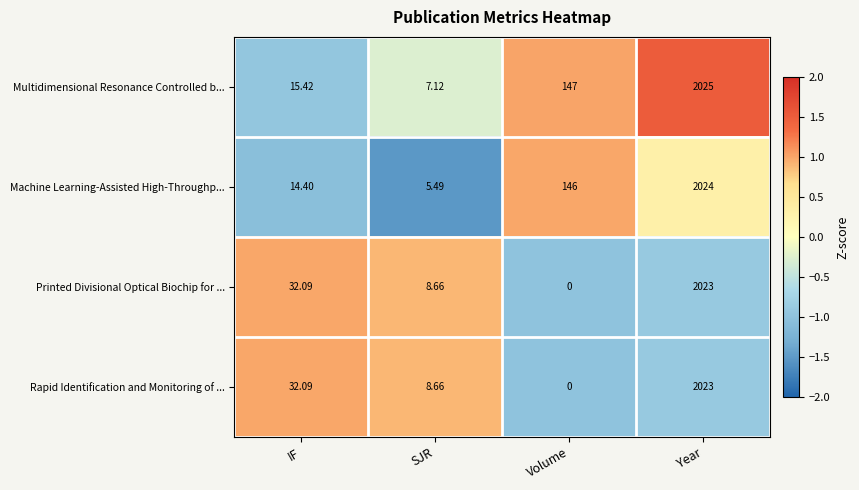

At which label does Printed Divisional Optical Biochip for ... first exceed 32?

IF